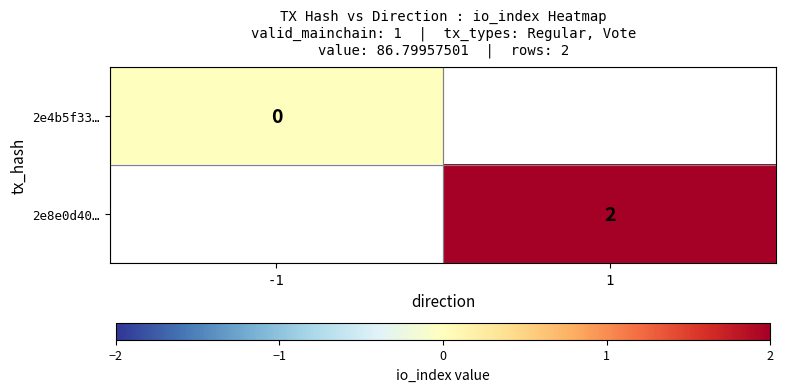

The value of 2e8e0d40… at 1 is 2. True or false?

True